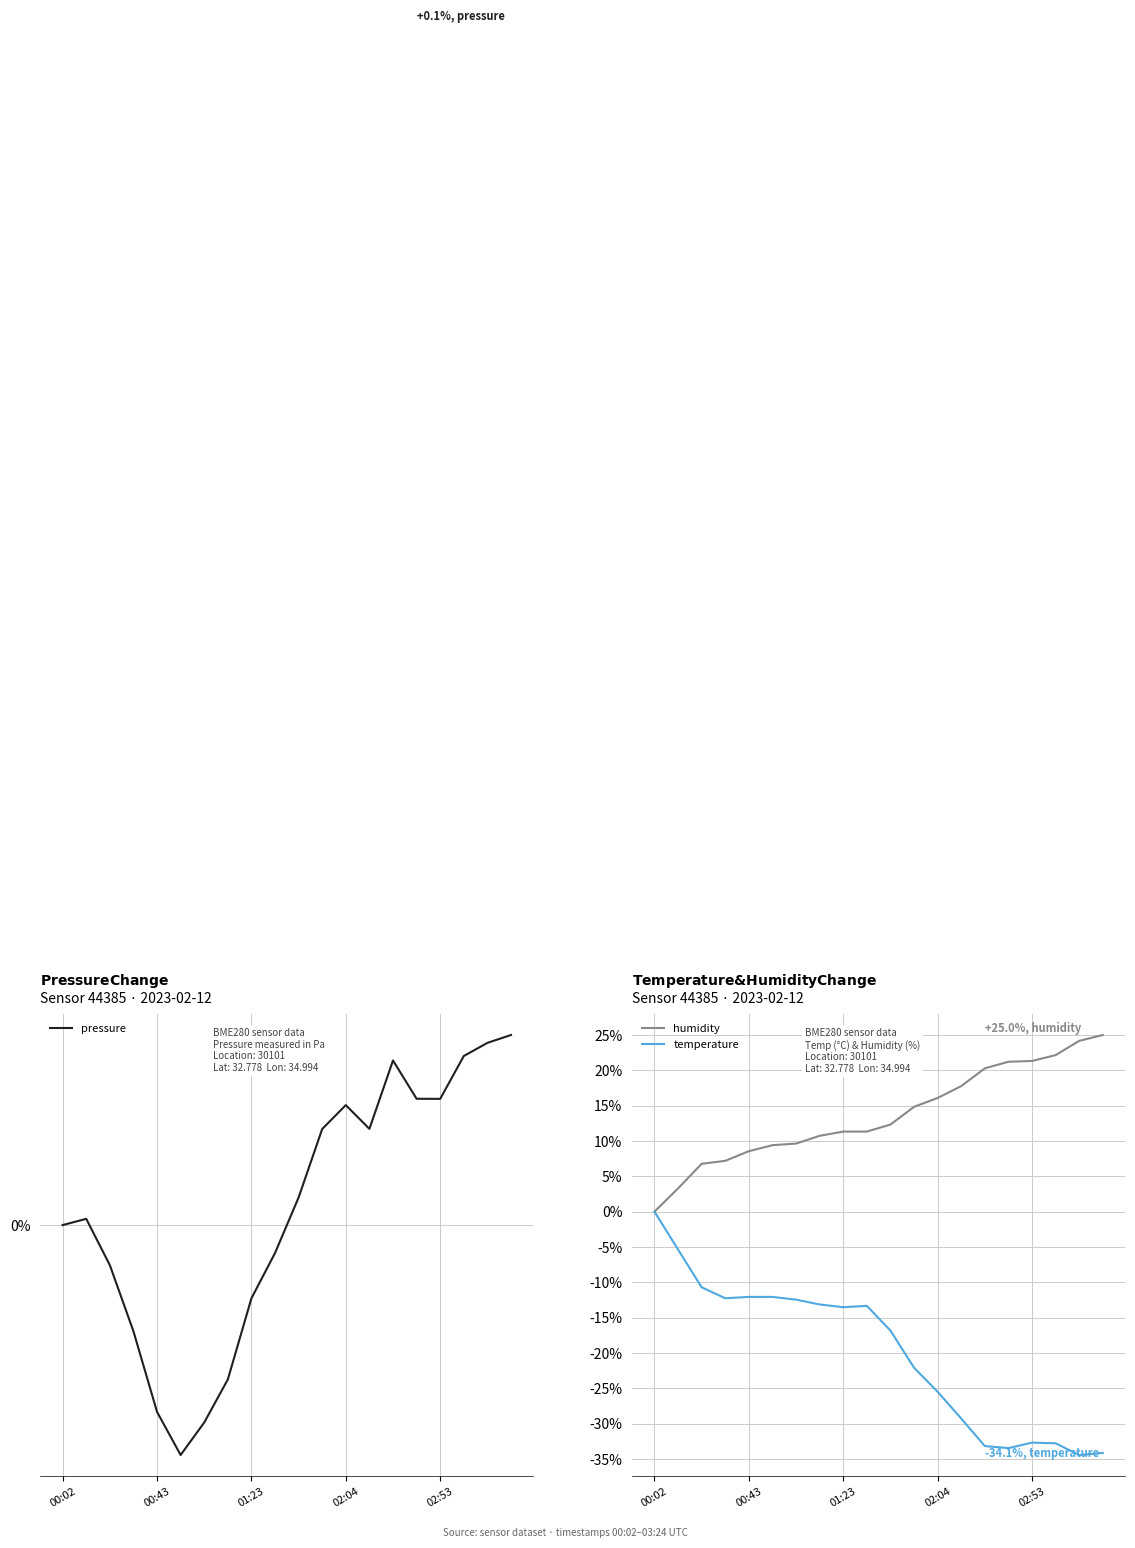

True or false: pressure has more than 1 interior local peaks.

True